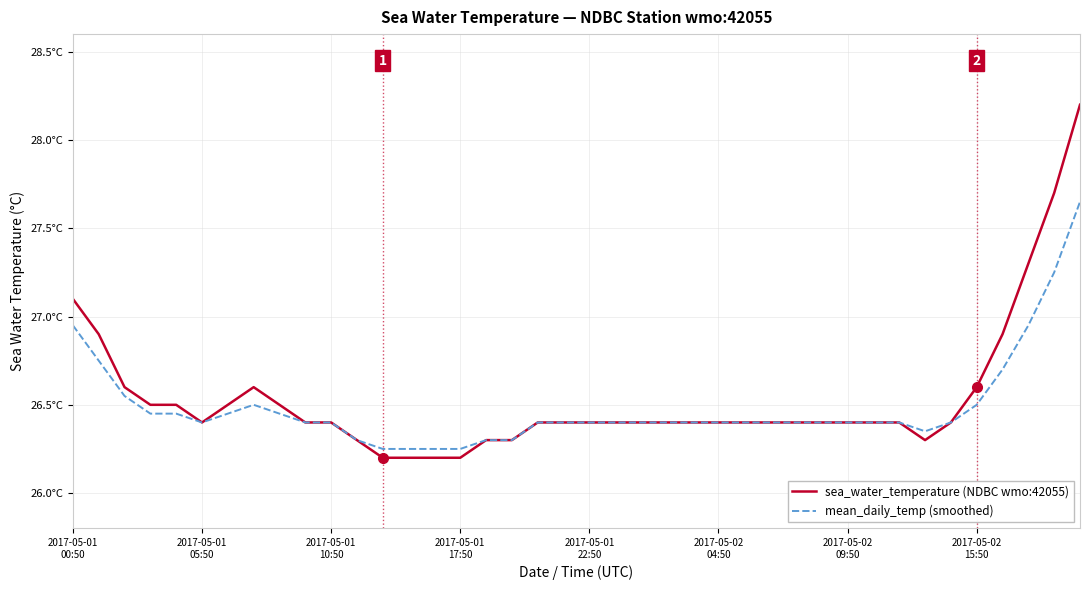

How many interior local peaks does the sea_water_temperature (NDBC wmo:42055) series have?

1